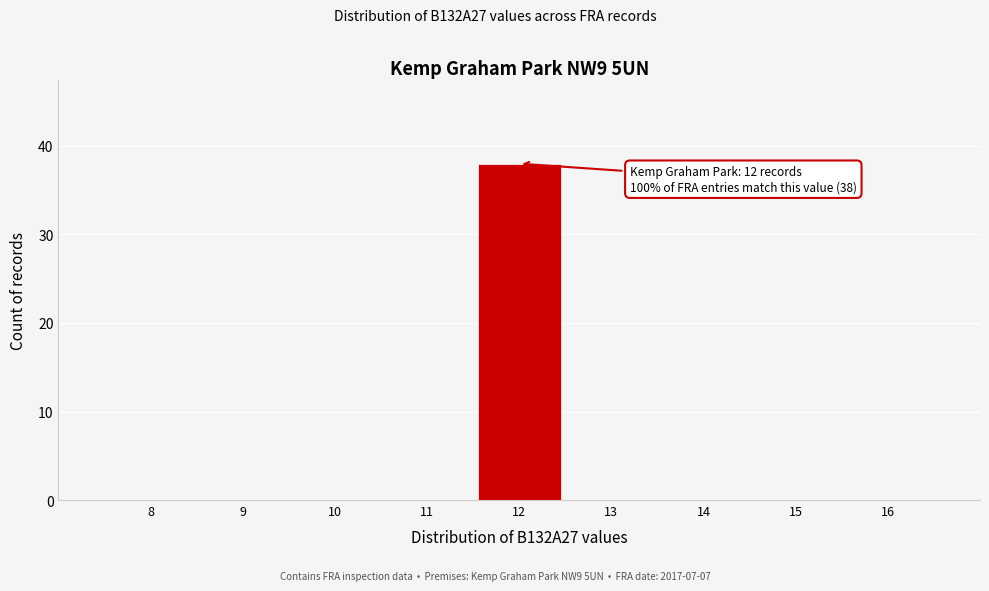

Reading right to left, what are all the values shown in this chart?

16=0	15=0	14=0	13=0	12=38	11=0	10=0	9=0	8=0